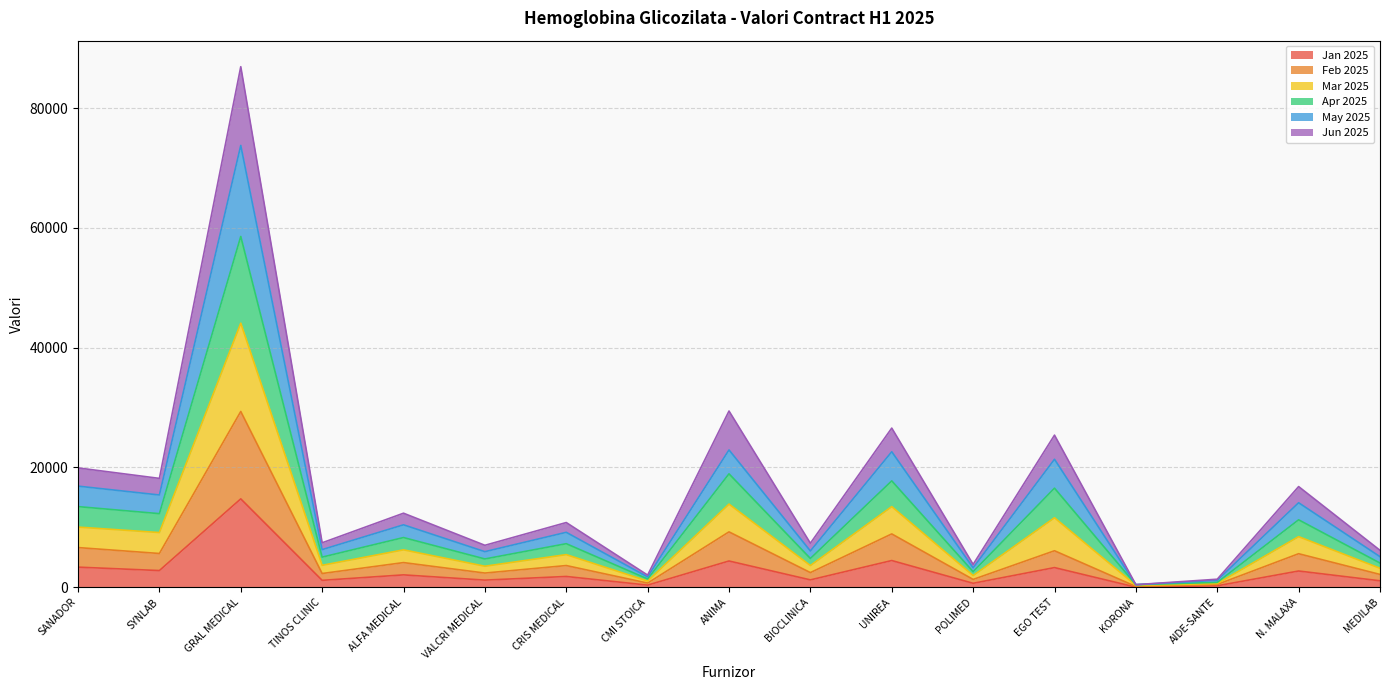

Which series has the widest spread of values?

Apr 2025